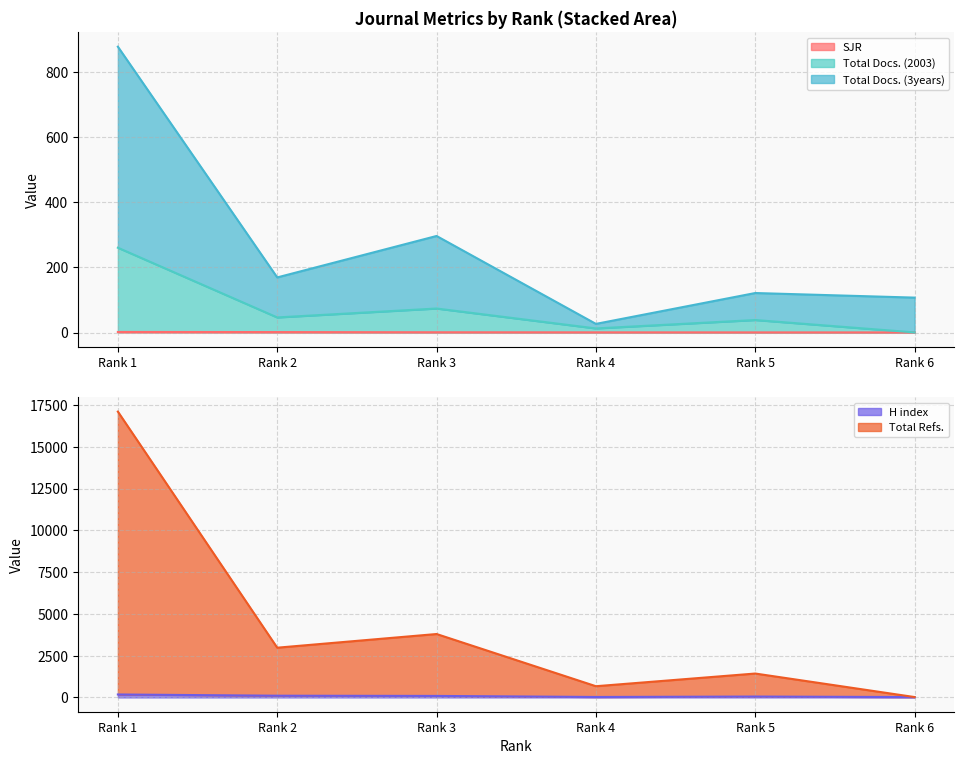

True or false: SJR and Total Refs. intersect in this chart.

False